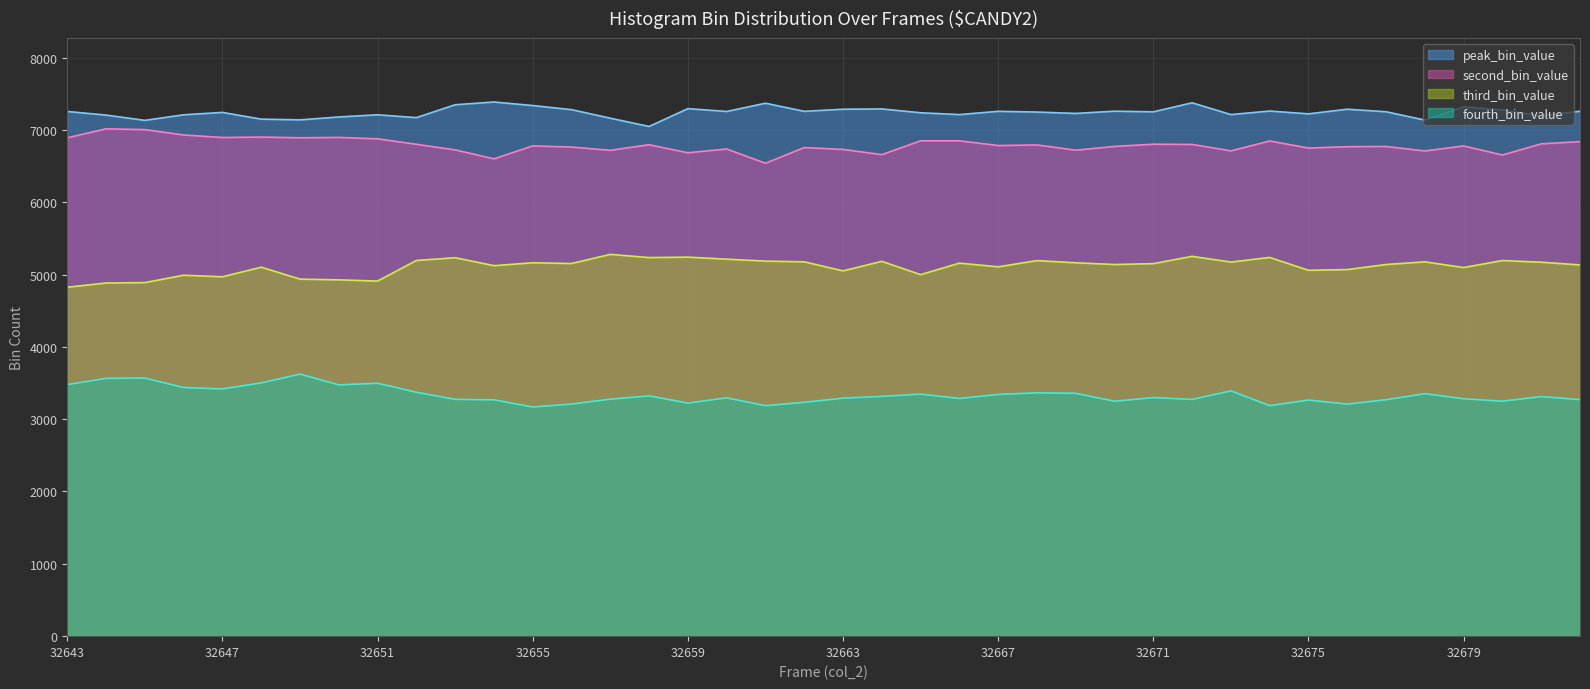

At how many categories does at least one series exceed 6150?

40